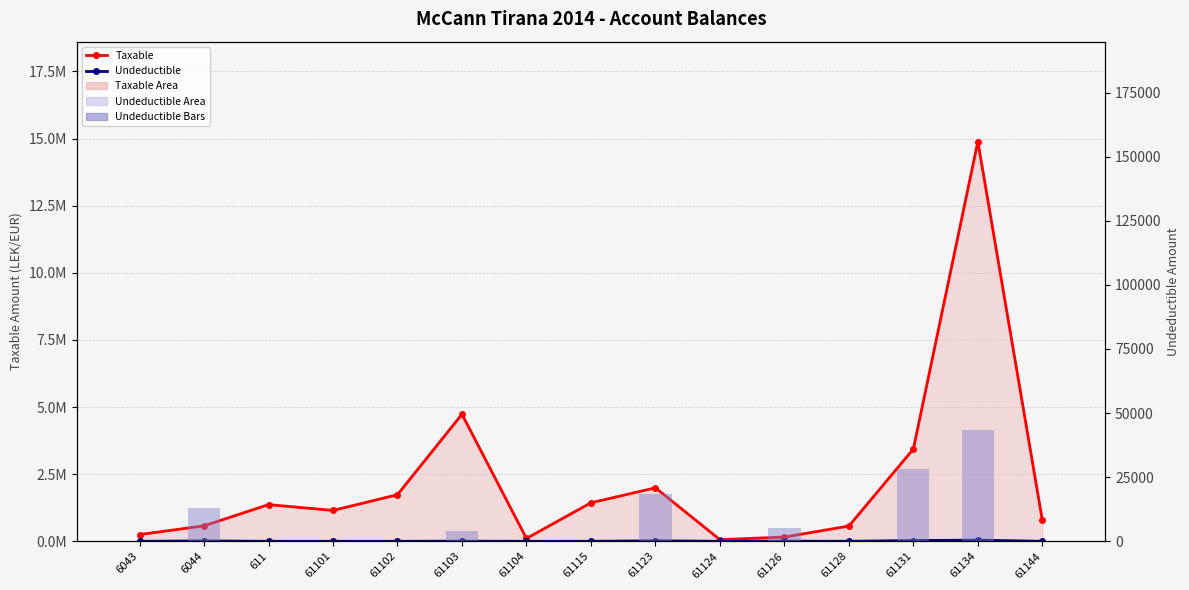

What position from the right is 6044?

14